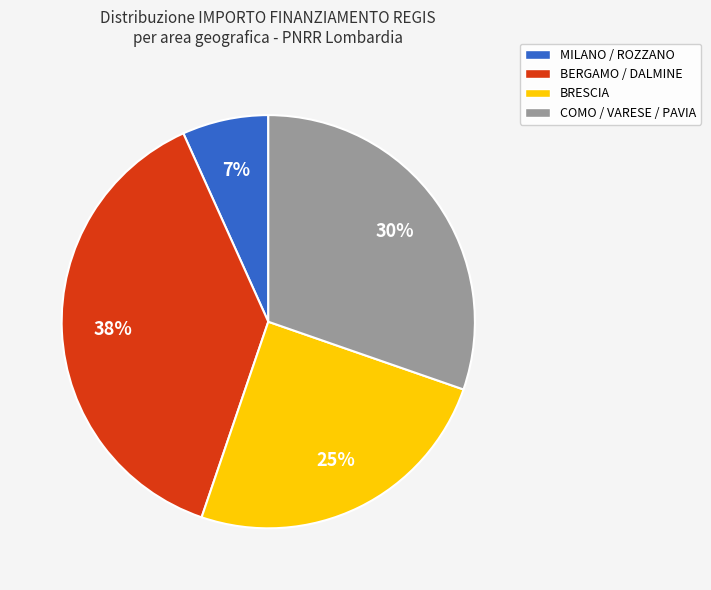

To the nearest percent, what portion does BERGAMO / DALMINE represent?

38%